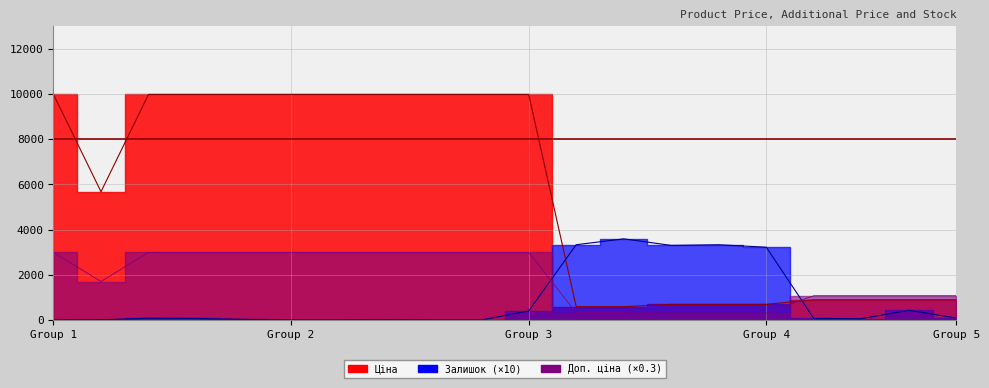

In Доп. ціна, how many points are lower than both neighbors (excluding endpoints)?

1